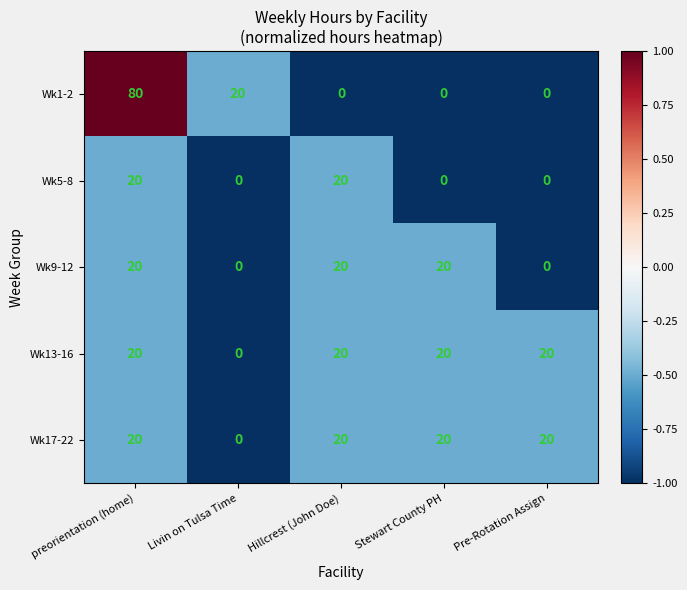

At how many categories does at least one series exceed 0?

5